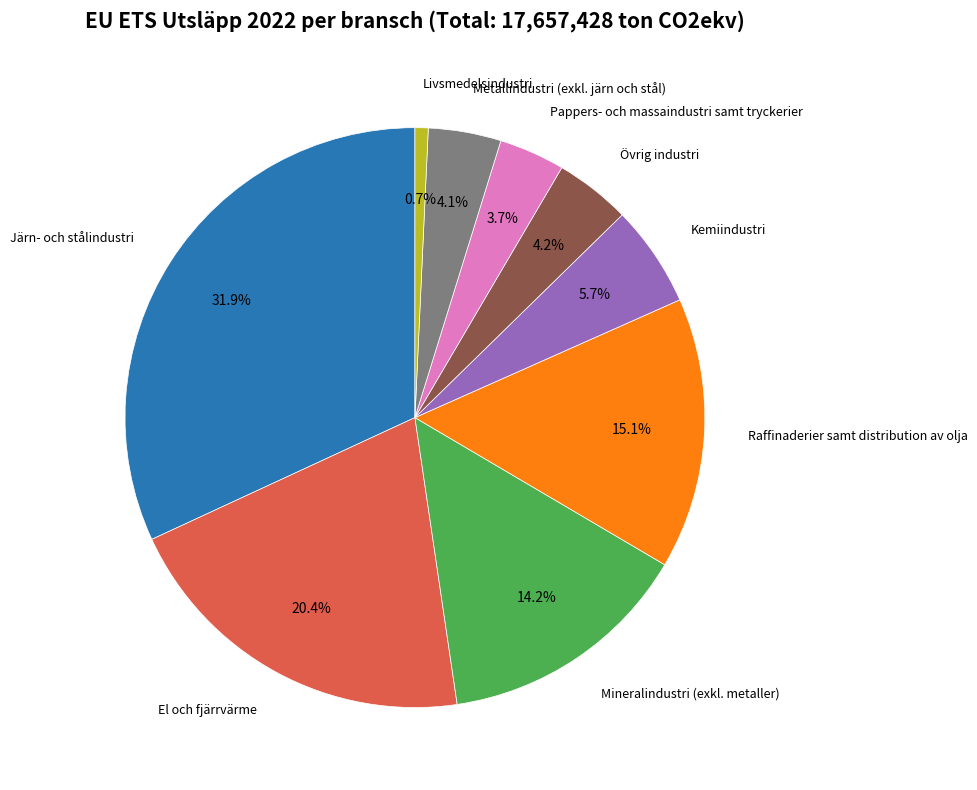

Is there a majority slice in this chart?

No